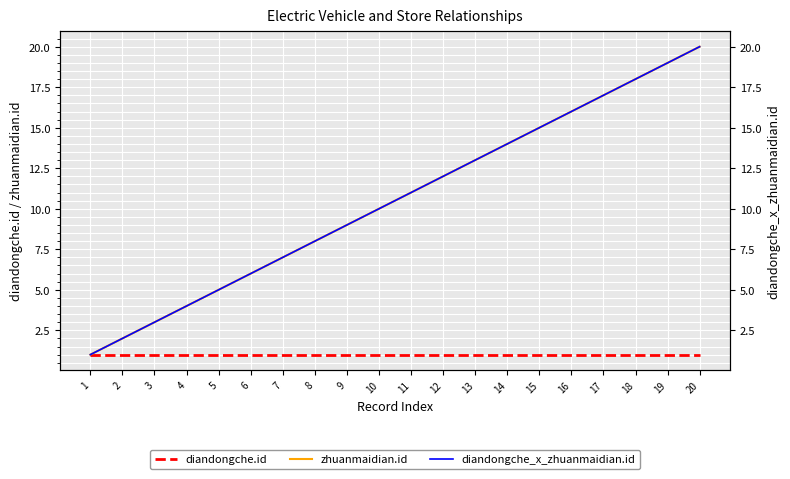

The diandongche.id series shows 1 at 14. True or false?

True